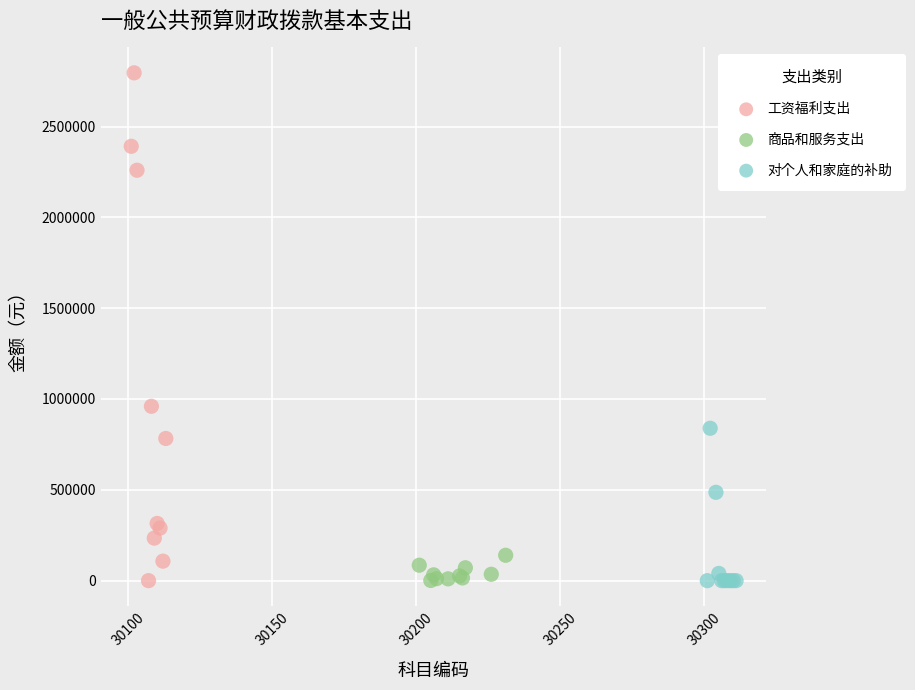

Which series contains the highest Y value?

工资福利支出